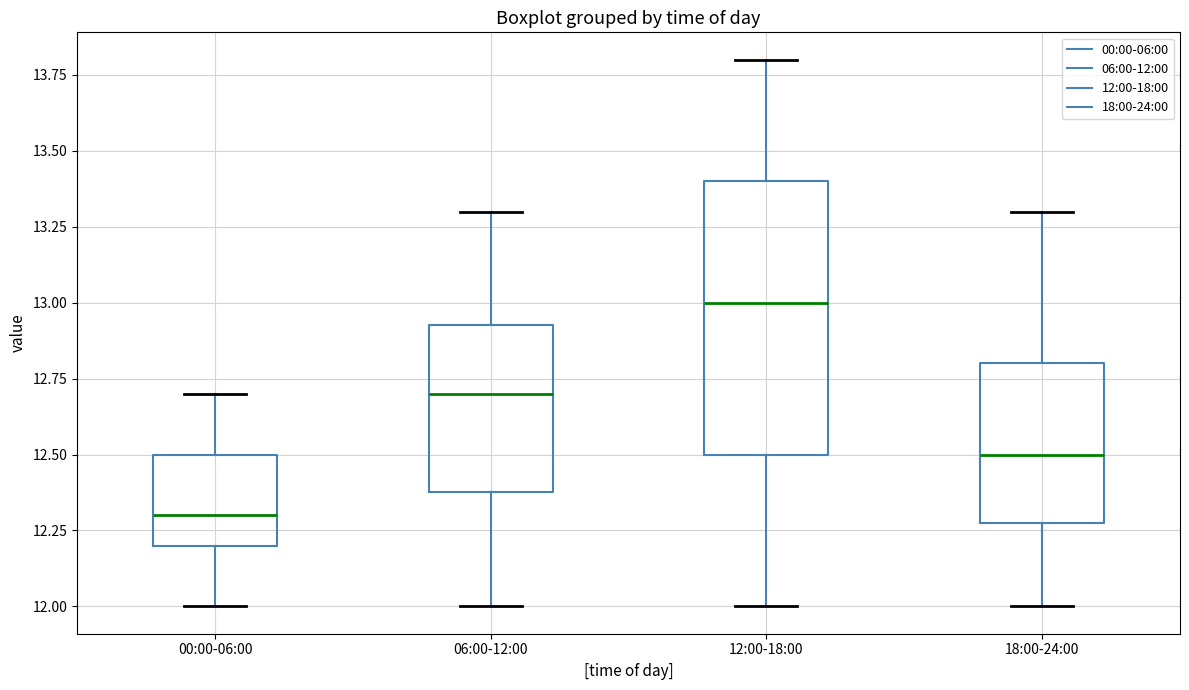

Reading left to right, read every box against the y-axis: the position of its median line, the range the box covers, and the ends of its whiskers. The values are not printed on the chart, so give them approximately, as read against the axis.

00:00-06:00: median 12.30, box 12.20 to 12.50, whiskers 12.00 to 12.70
06:00-12:00: median 12.70, box 12.40 to 12.95, whiskers 12.00 to 13.30
12:00-18:00: median 13.00, box 12.50 to 13.40, whiskers 12.00 to 13.80
18:00-24:00: median 12.50, box 12.30 to 12.80, whiskers 12.00 to 13.30